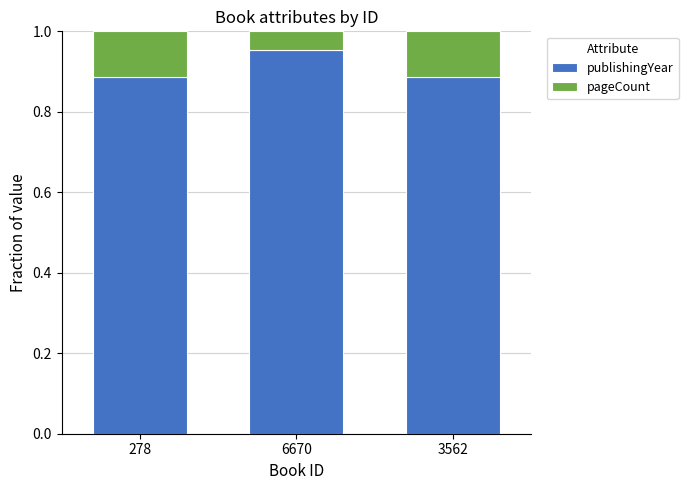

Is it true that publishingYear equals 1.5 at 3562?

False